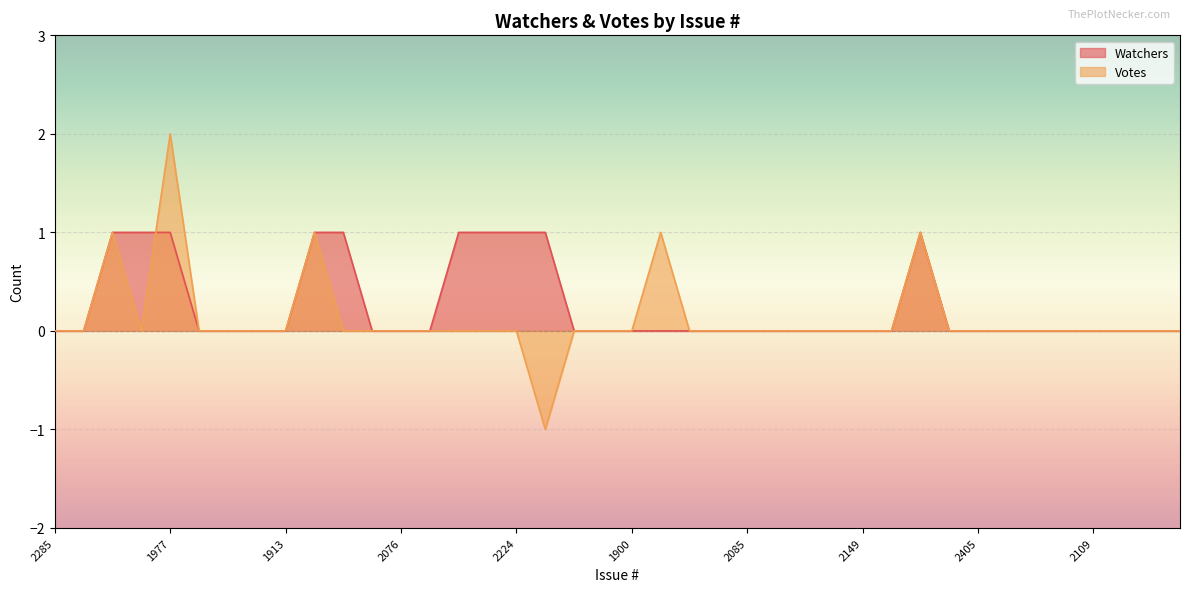

True or false: Watchers has more than 2 interior local peaks.

False